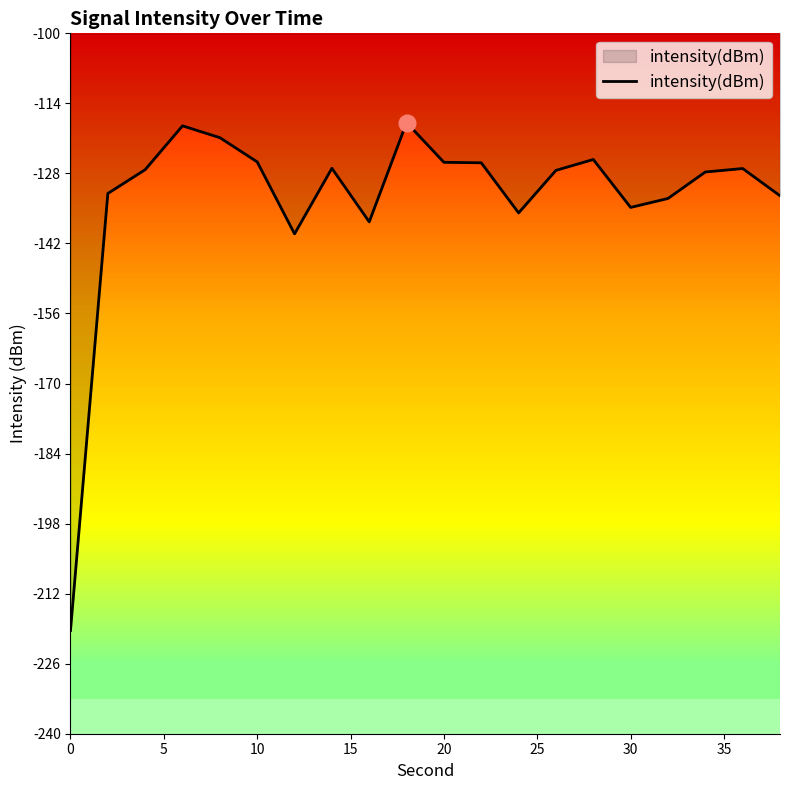

What is the difference between the maximum and minimum values?

101.5